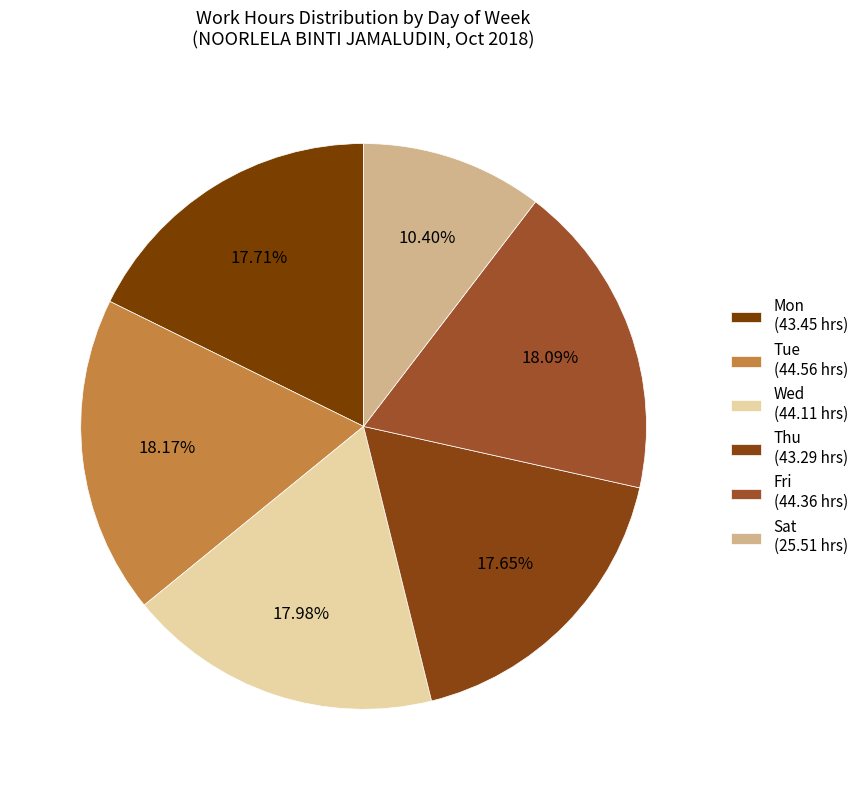

How many slices are in this pie chart?

6